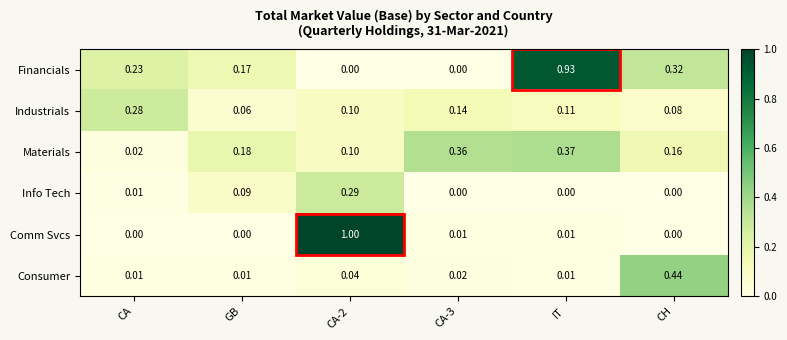

Which series has the largest total across all categories?

Financials